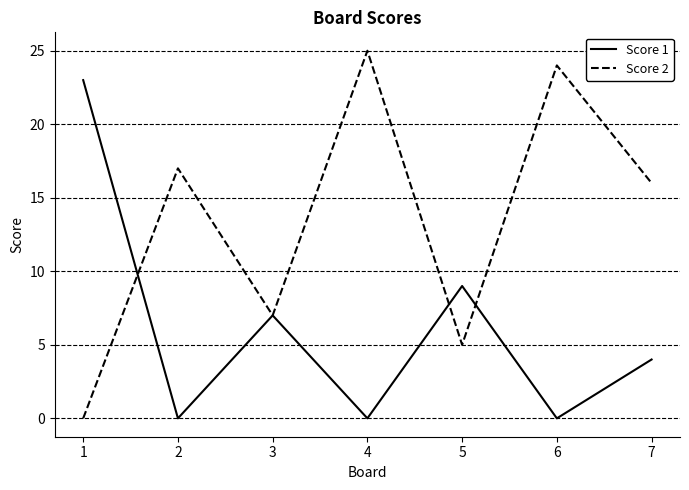

Which series changed the most between 2 and 5?

Score 2